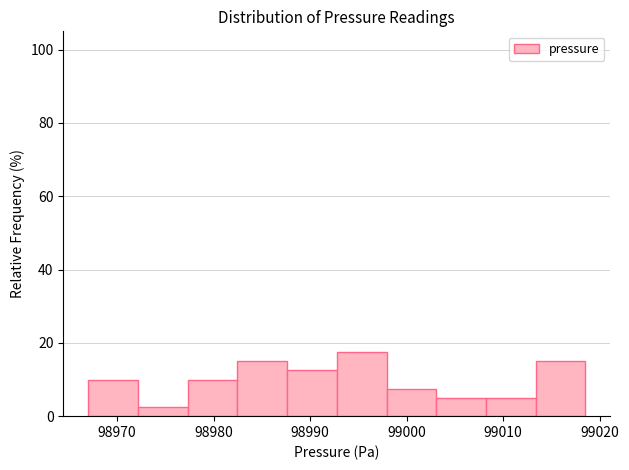

What is the height of the bar covering 98998 to 99003 on the x-axis? Neither the bar edges nor the heights are printed on the chart, so give them approximately, as read against the axes.

8